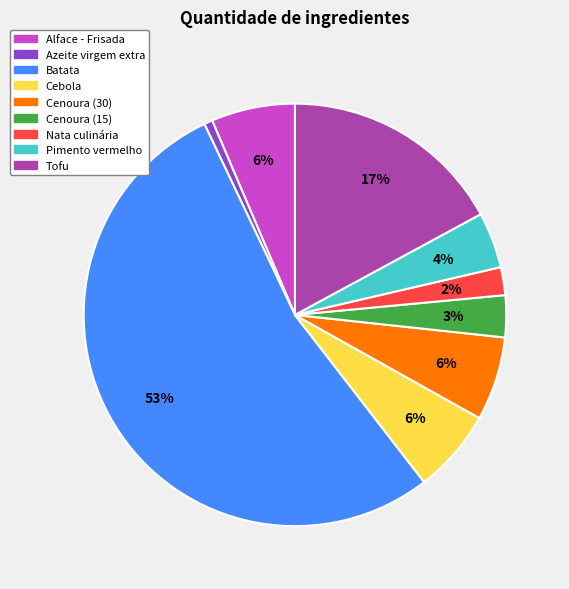

True or false: Azeite virgem extra accounts for 1% of the total.

True